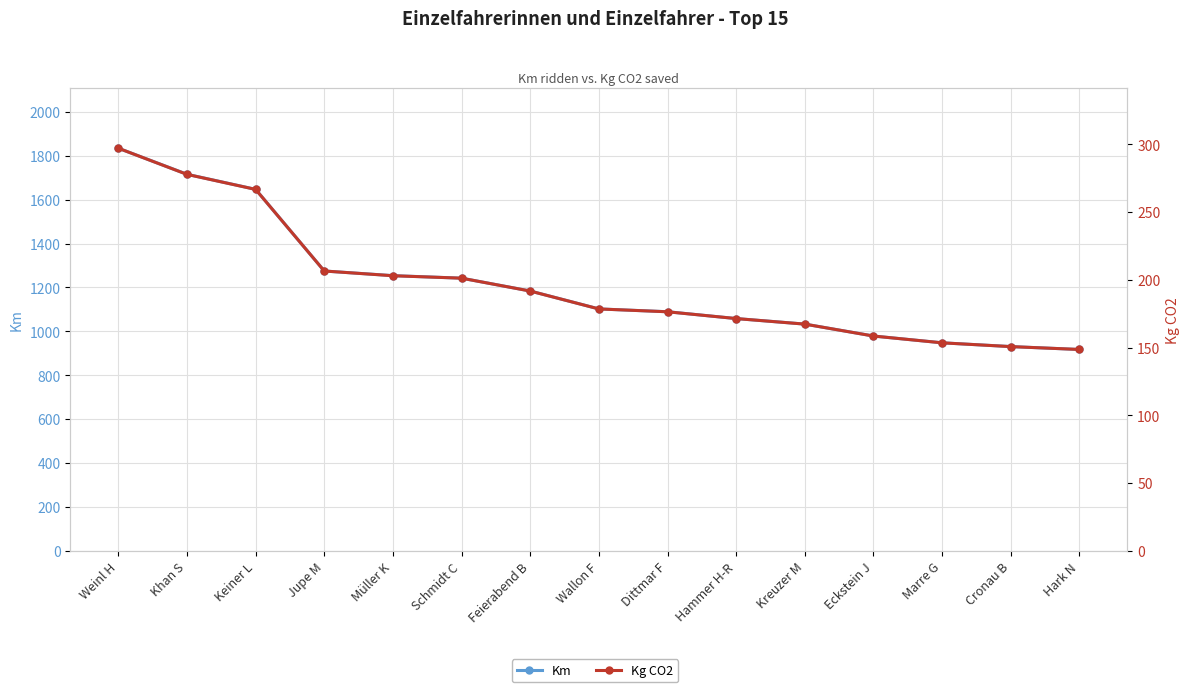

Is the value of Km at Müller K greater than the value of Kg CO2 at Wallon F?

Yes